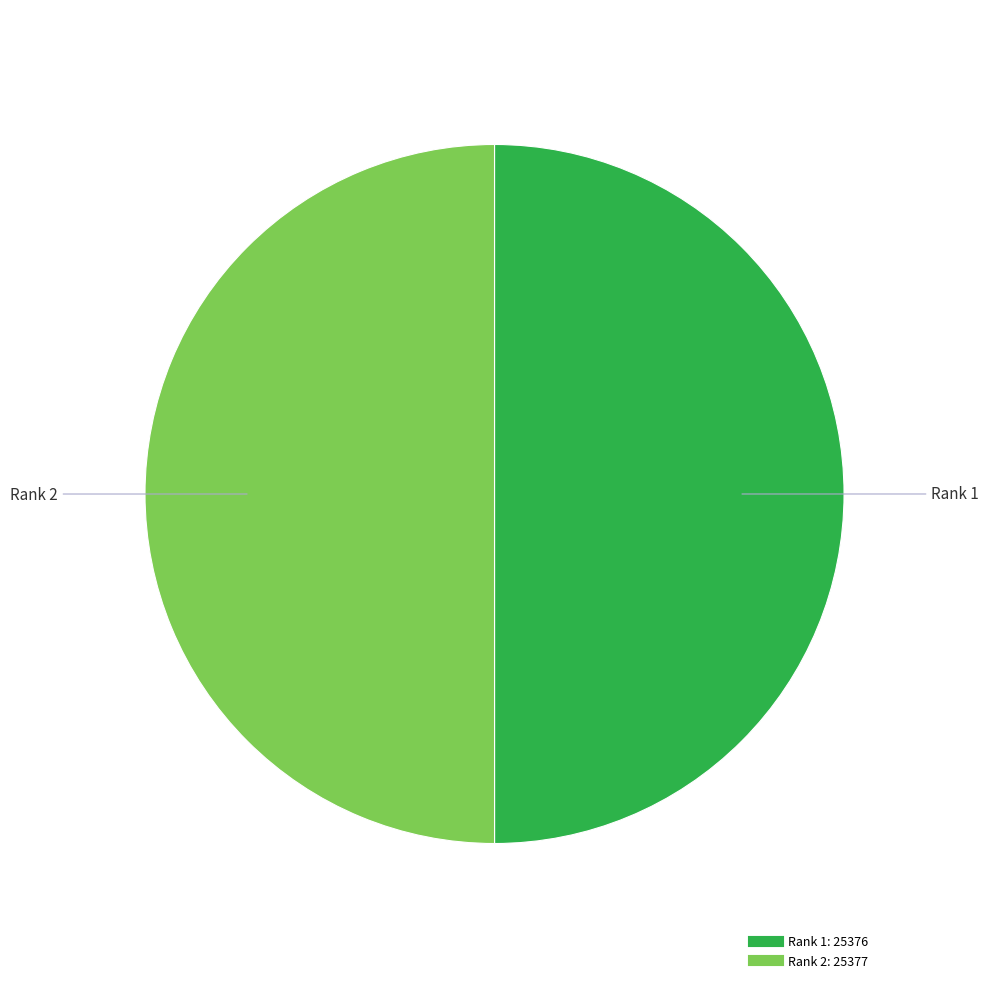

The Rank 2 slice represents 60% of the pie. True or false?

False